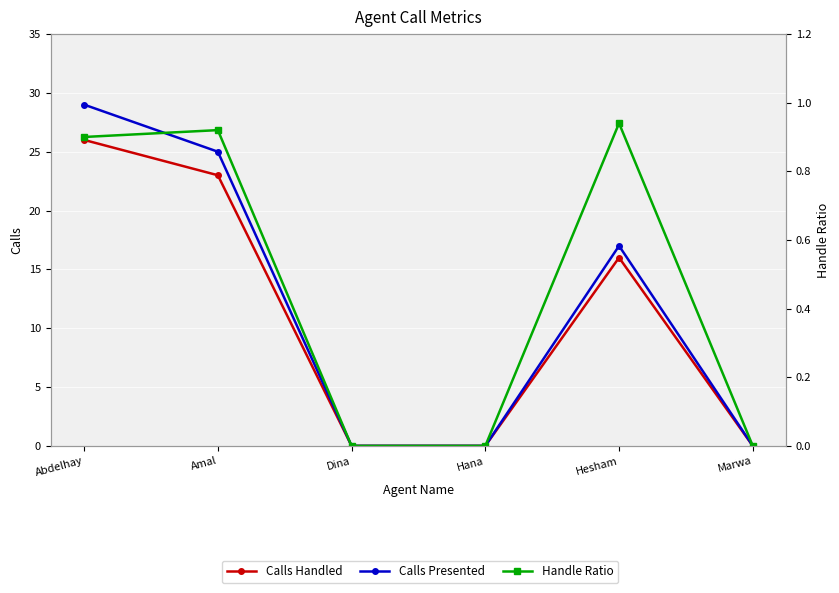

What is the total value across all series at Abdelhay?

55.9